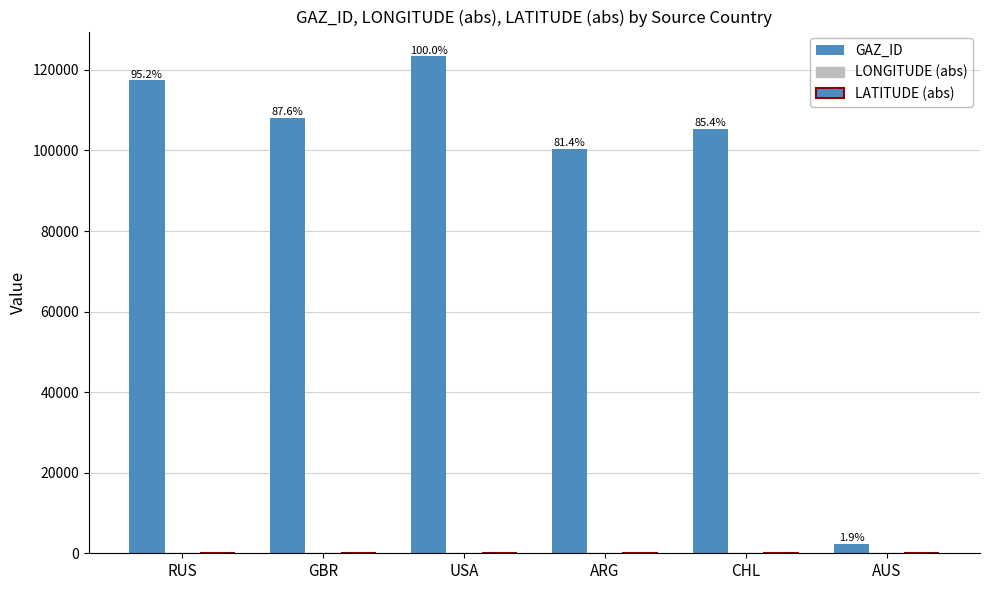

What value does the GAZ_ID series have at USA?

123354.0